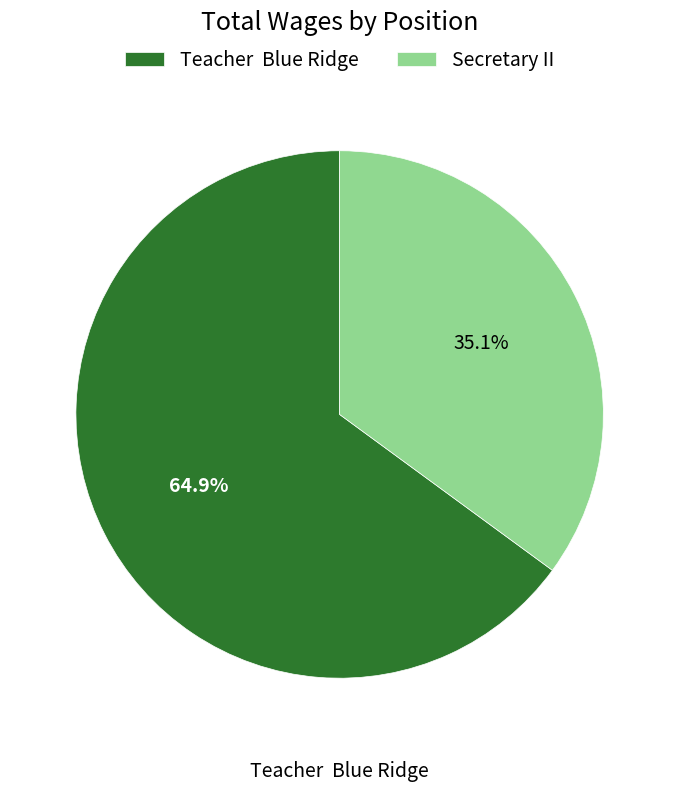

Which slice represents more than half of the pie?

Teacher Blue Ridge